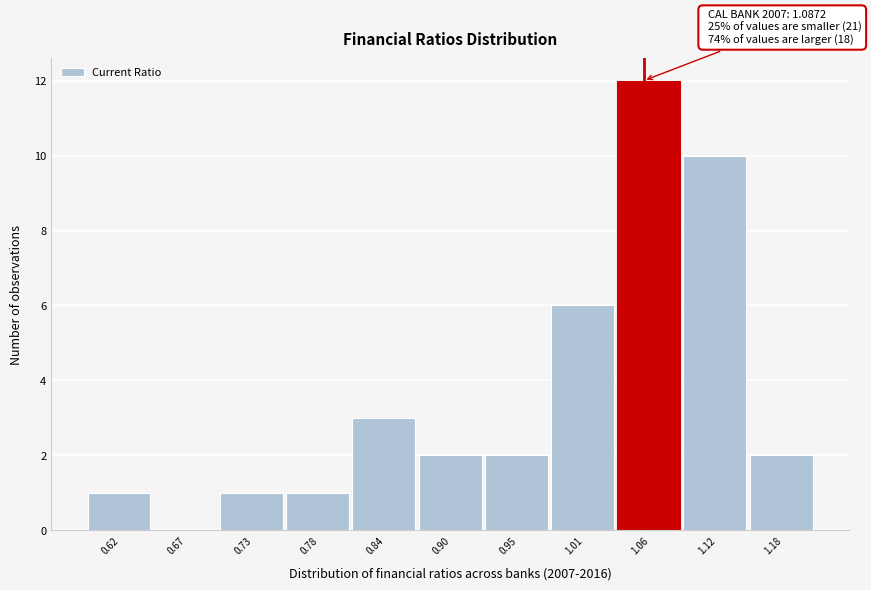

Reading right to left, list all the values displayed in this chart.

1.18=2	1.12=10	1.06=12	1.01=6	0.95=2	0.90=2	0.84=3	0.78=1	0.73=1	0.67=0	0.62=1